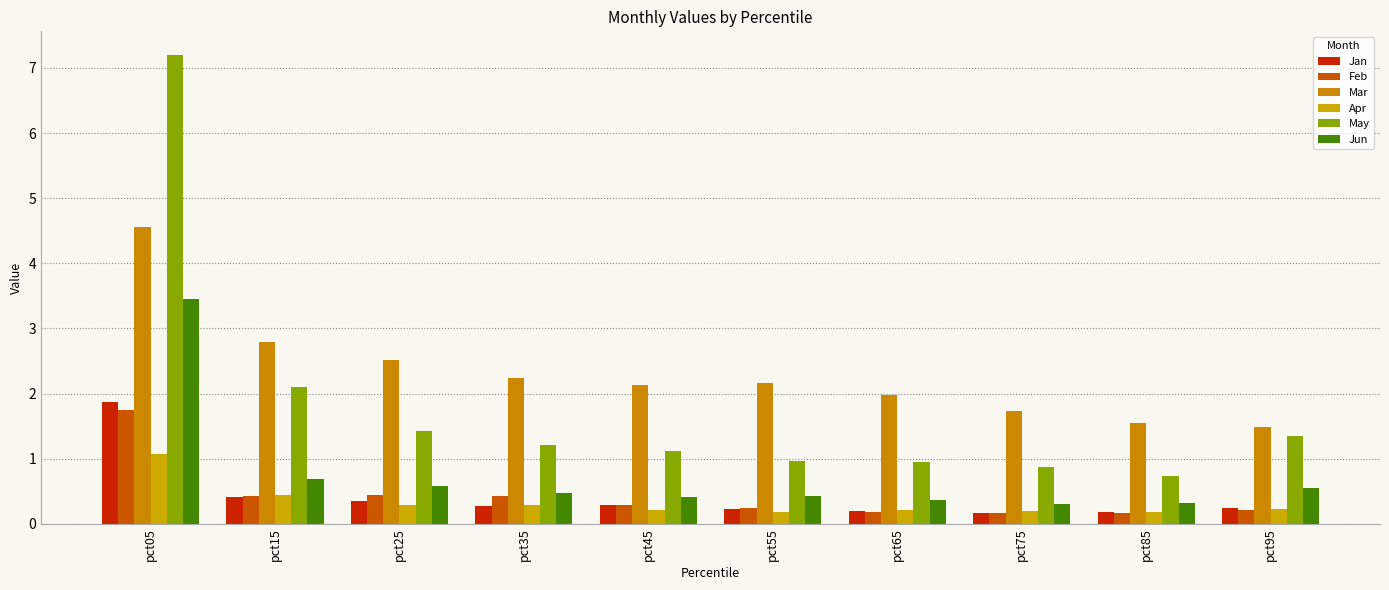

How many data points in May are less than 1?

4